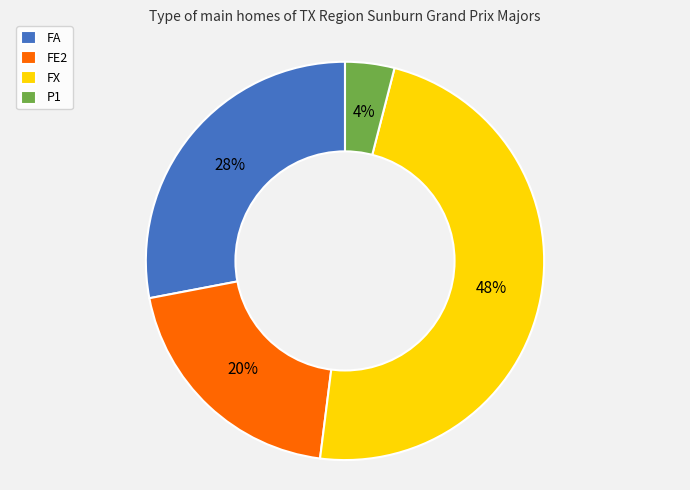

Which has a higher value, P1 or FX?

FX